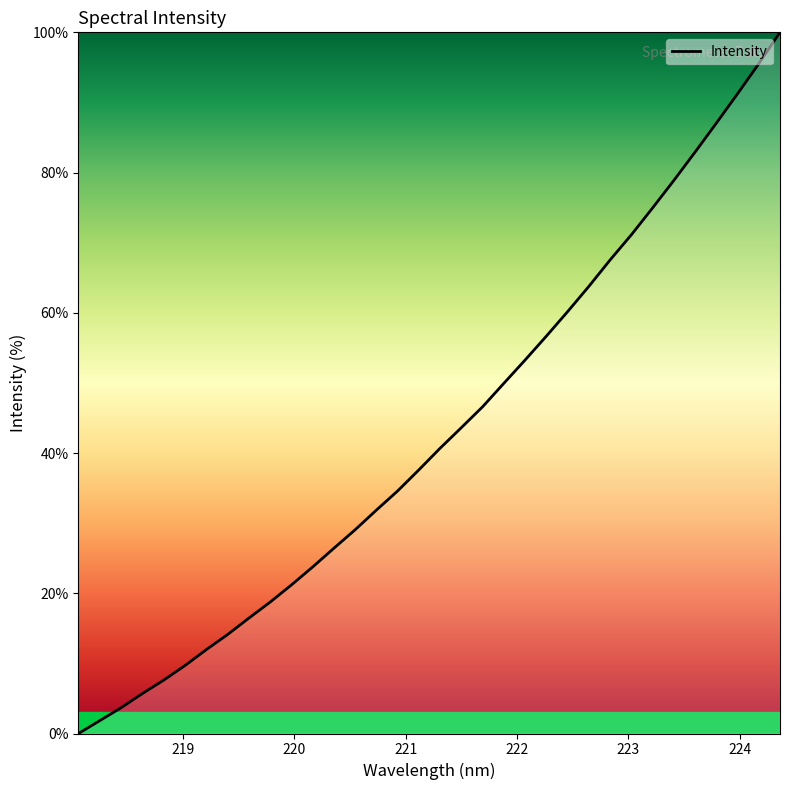

What is the maximum value shown in the chart?

100.0